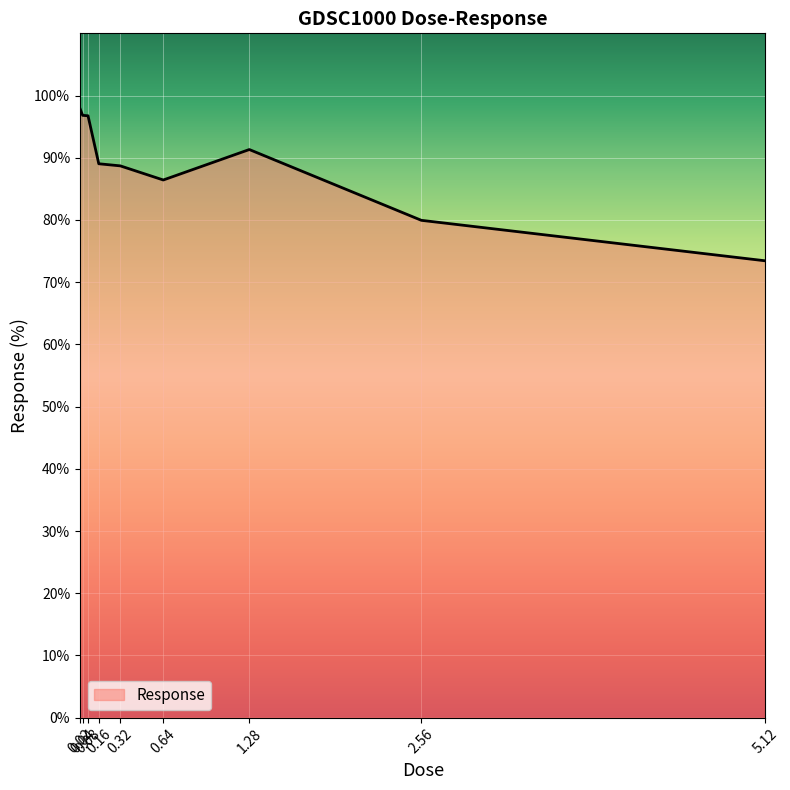

What is the smallest value displayed?

73.4